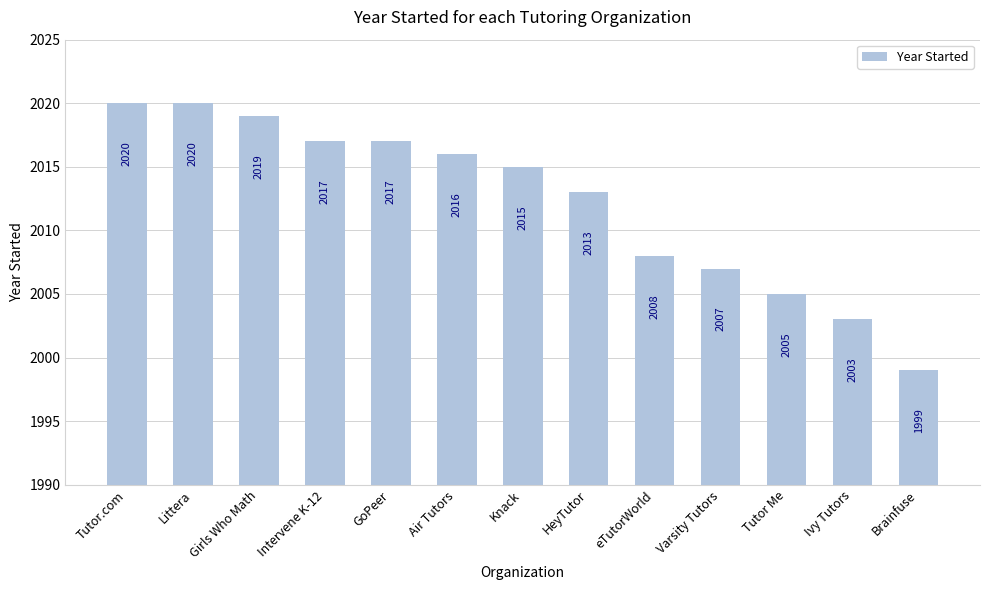

Reading left to right, transcribe all the data shown in this chart.

Tutor.com=2020	Littera=2020	Girls Who Math=2019	Intervene K-12=2017	GoPeer=2017	Air Tutors=2016	Knack=2015	HeyTutor=2013	eTutorWorld=2008	Varsity Tutors=2007	Tutor Me=2005	Ivy Tutors=2003	Brainfuse=1999